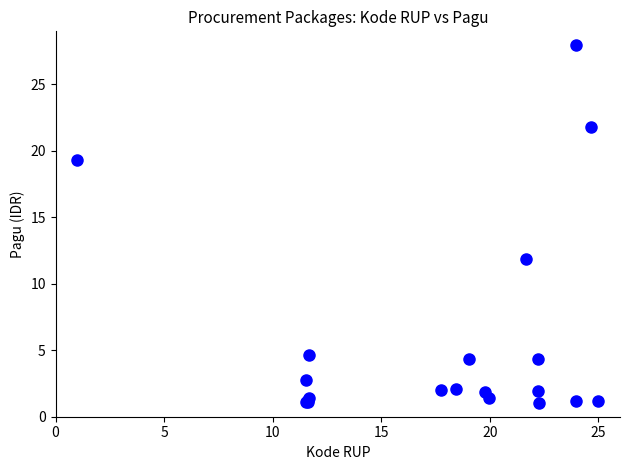

What Y value in the scatter plot is closest to 14?

11.8